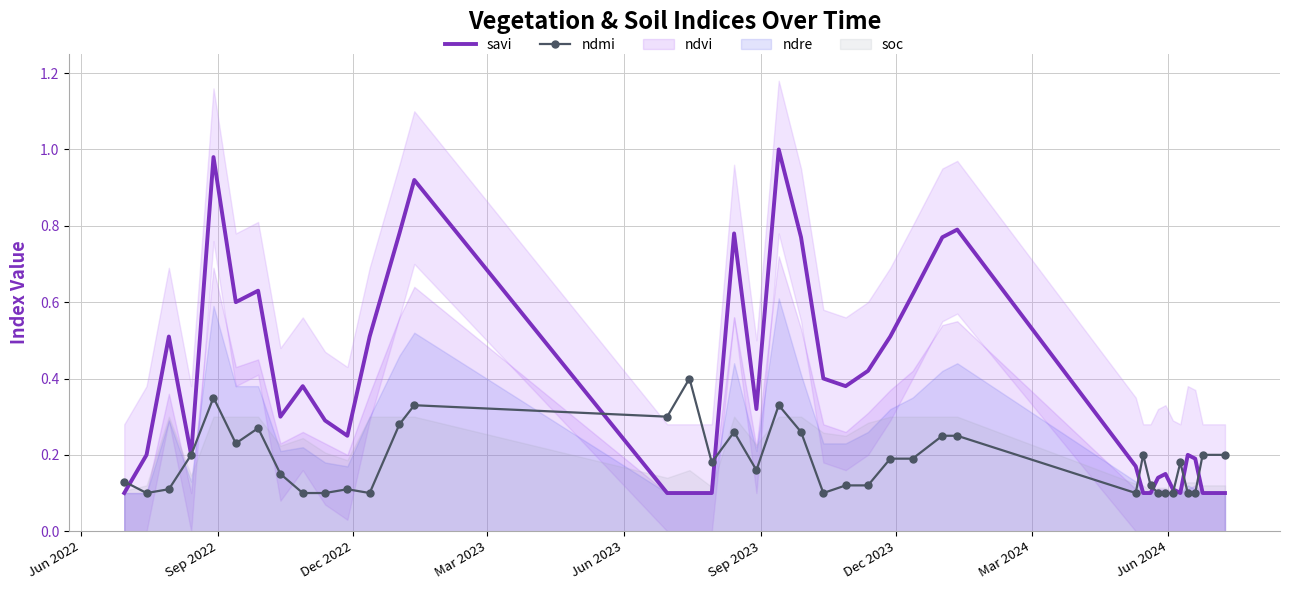

What is the maximum value shown in the chart?

1.0